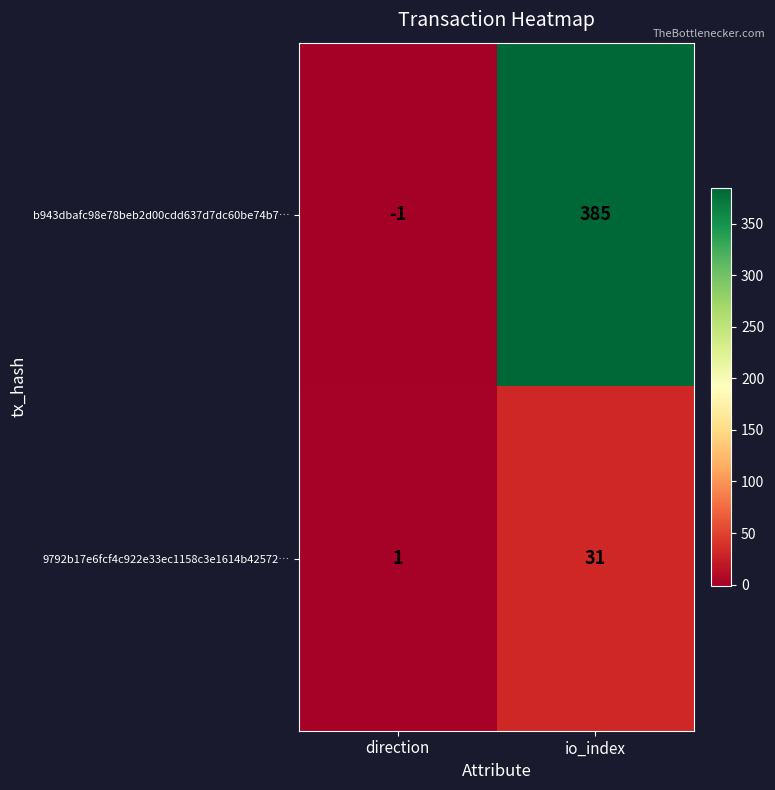

How many series are shown in this chart?

2